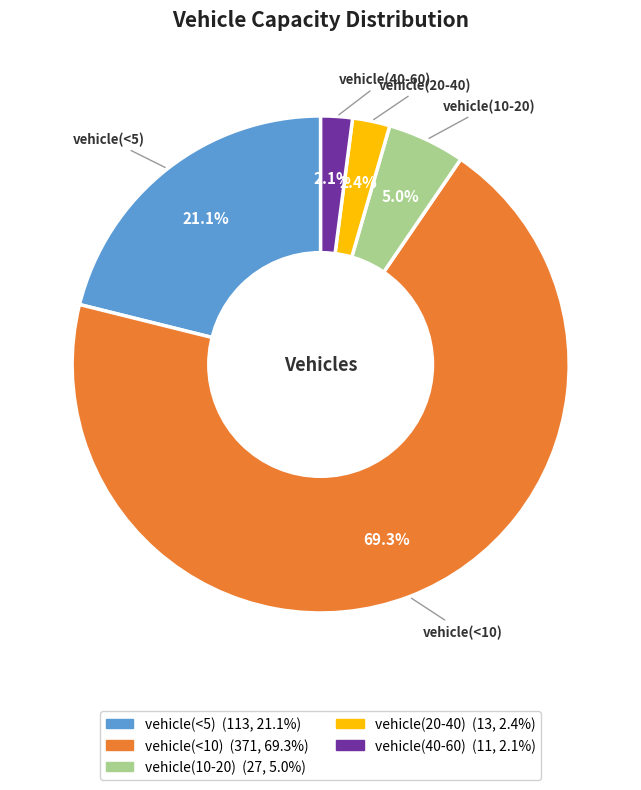

Count the number of slices in the pie.

5